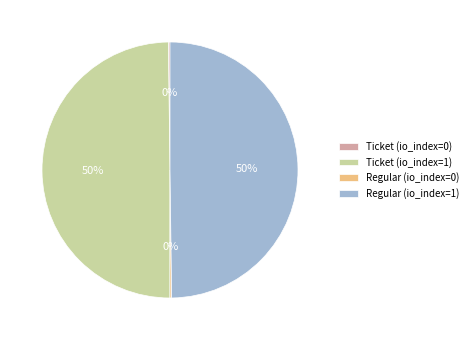

To the nearest percent, what portion does Ticket (io_index=1) represent?

50%